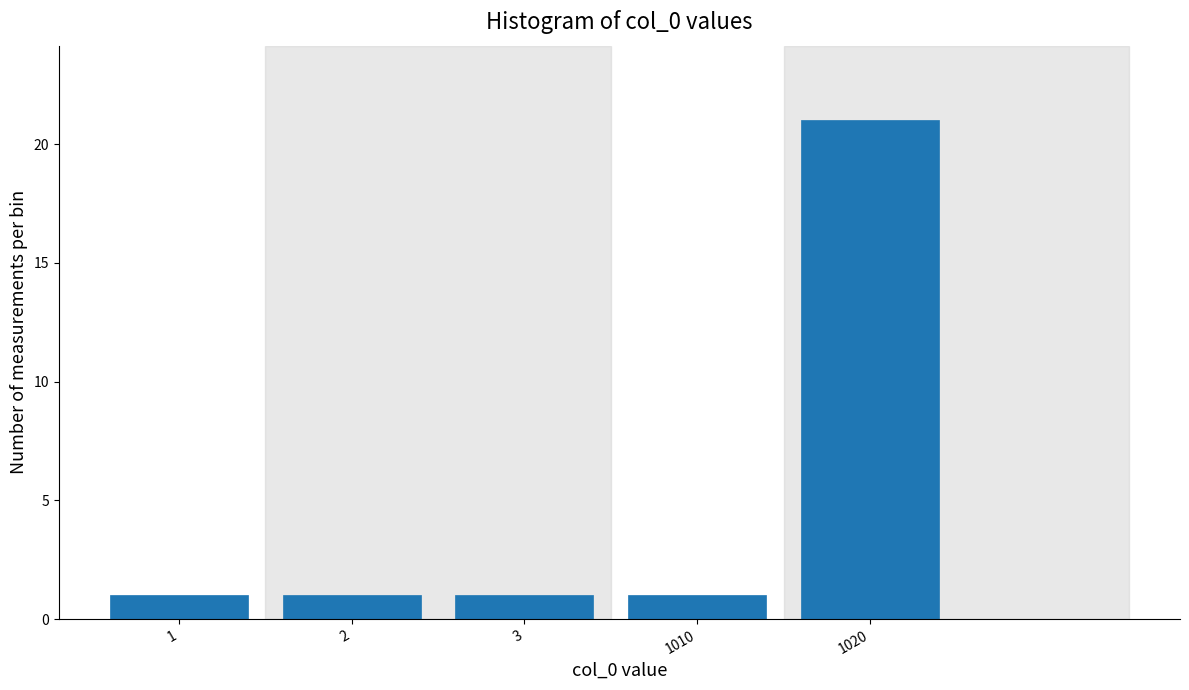

Reading left to right, transcribe all the data shown in this chart.

1=1	2=1	3=1	1010=1	1020=21